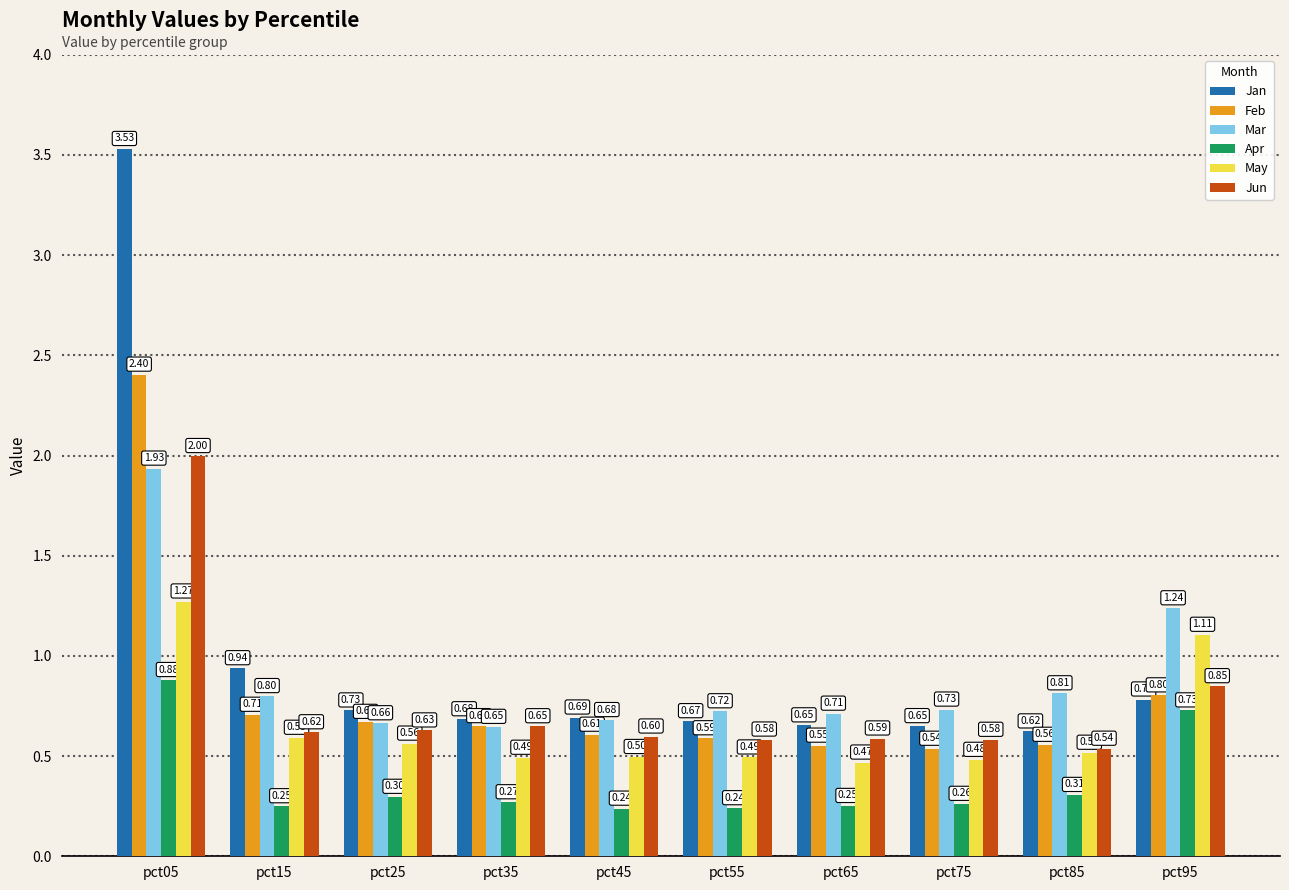

What is the difference between the maximum and minimum values in the Apr series?

0.6